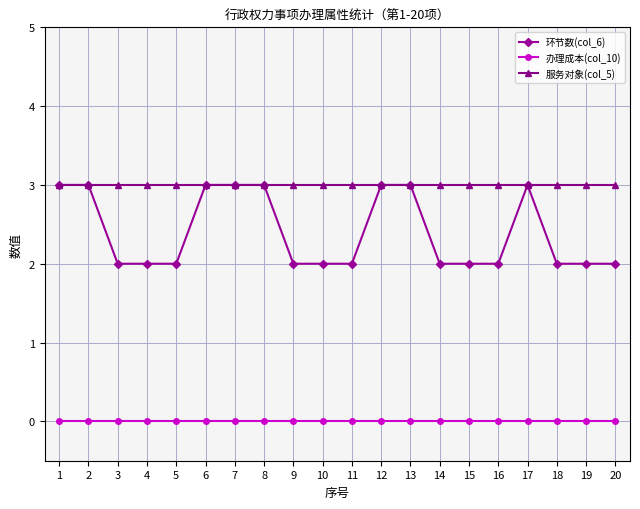

Count the number of categories in the chart.

20